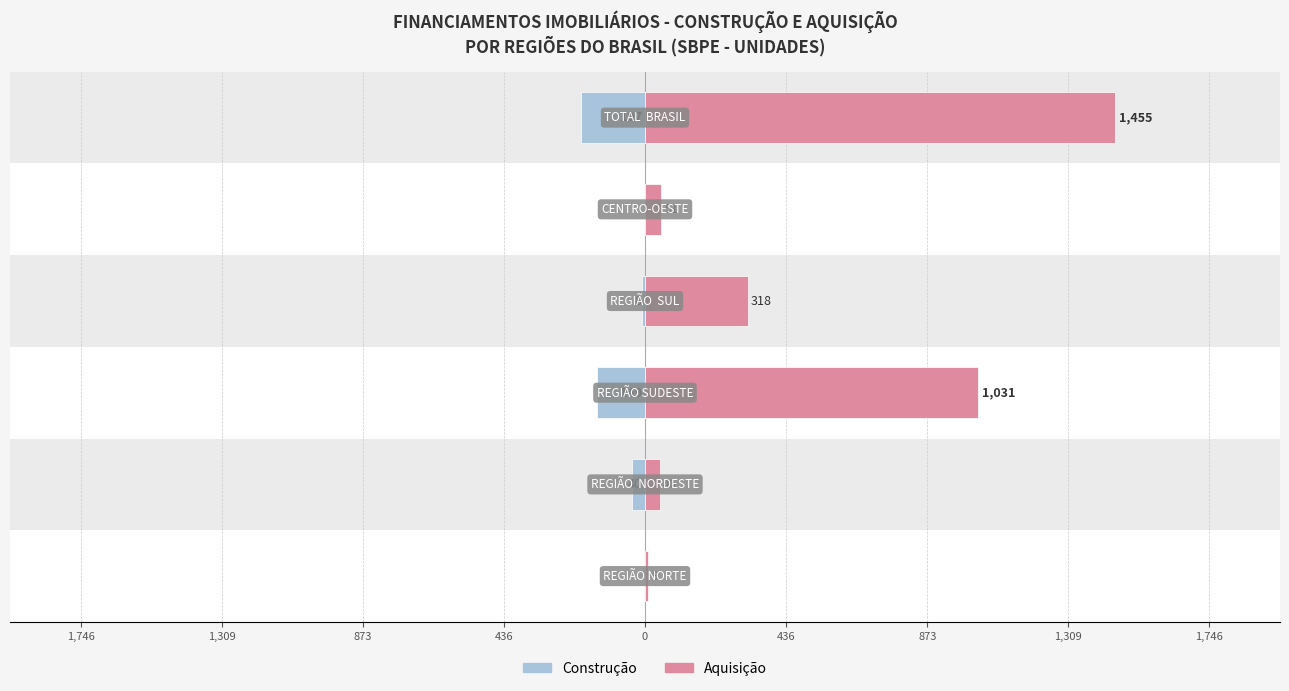

Reading left to right, extract all data points from this chart.

Construção: 1,746=0	1,309=-40	873=-149	436=-8	0=0	436=-197
Aquisição: 1,746=9	1,309=46	873=1031	436=318	0=51	436=1455